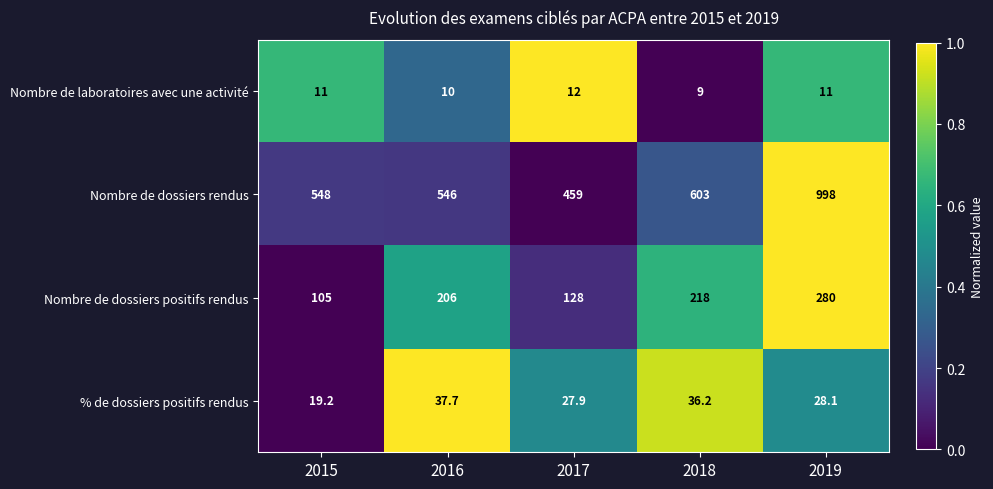

The value of Nombre de laboratoires avec une activité at 2015 is 15.9. True or false?

False